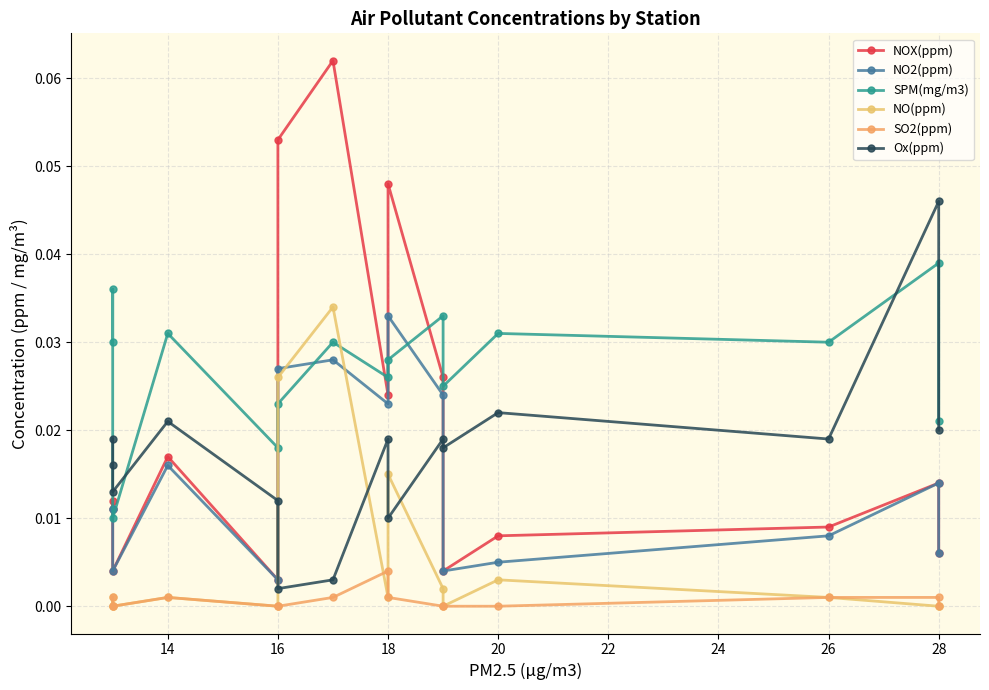

True or false: Ox(ppm) and SPM(mg/m3) intersect in this chart.

True